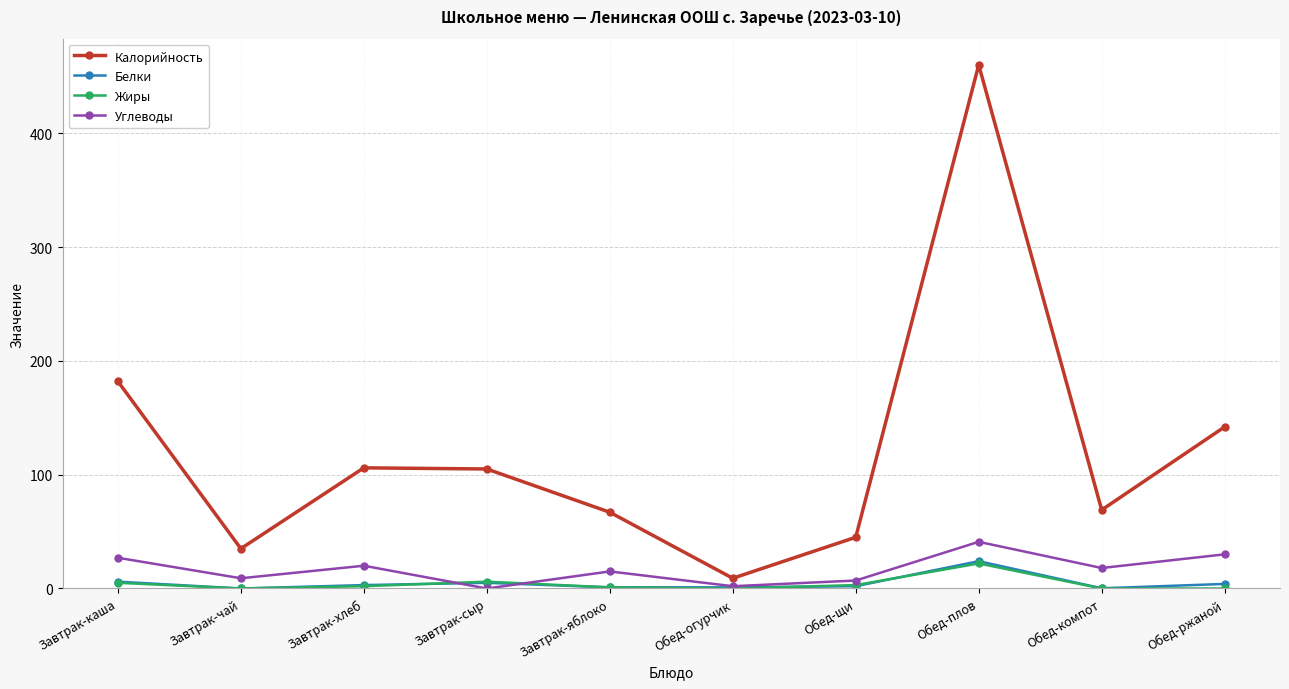

The value of Жиры at Обед-ржаной is 0.0. True or false?

True